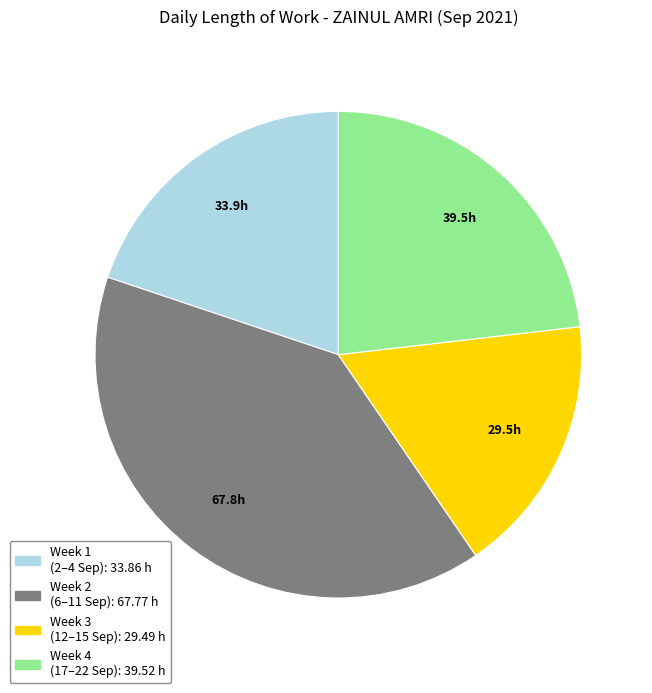

Does any single category account for the majority?

No